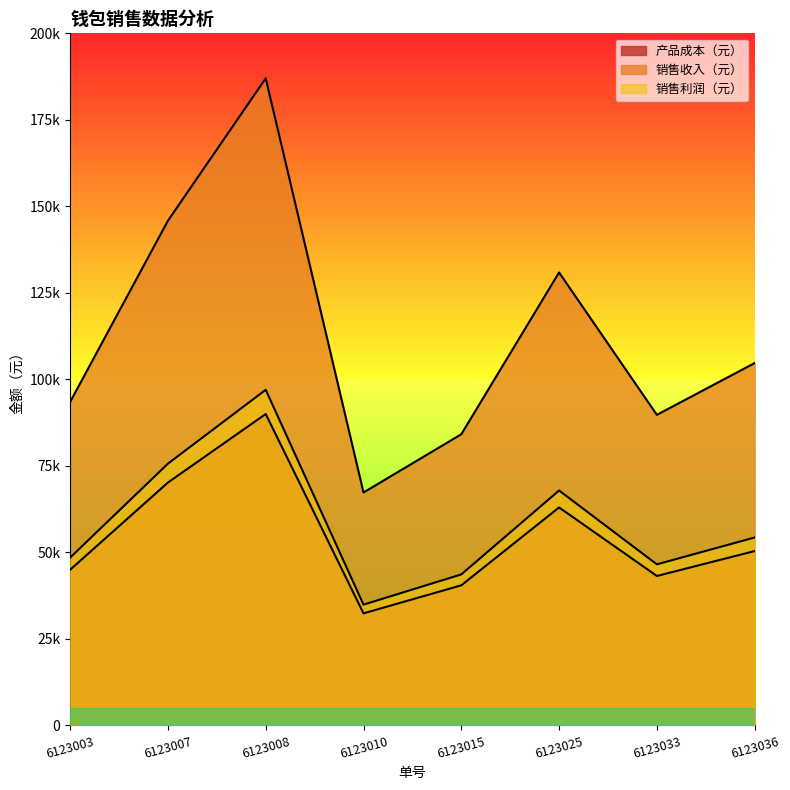

Which series has the largest total across all categories?

销售收入（元）